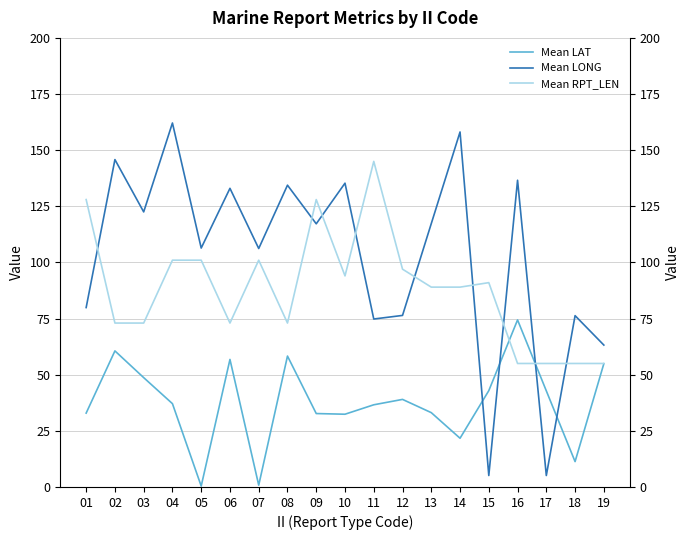

Which has a higher value, 14 or 13?

13